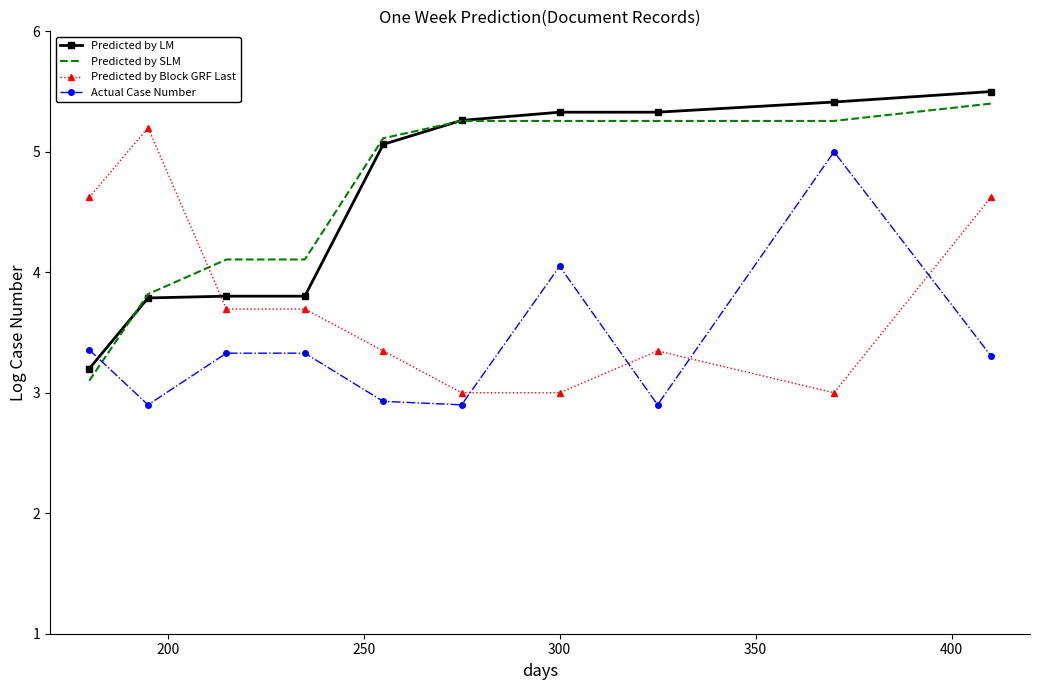

What is the smallest value displayed?

2.9